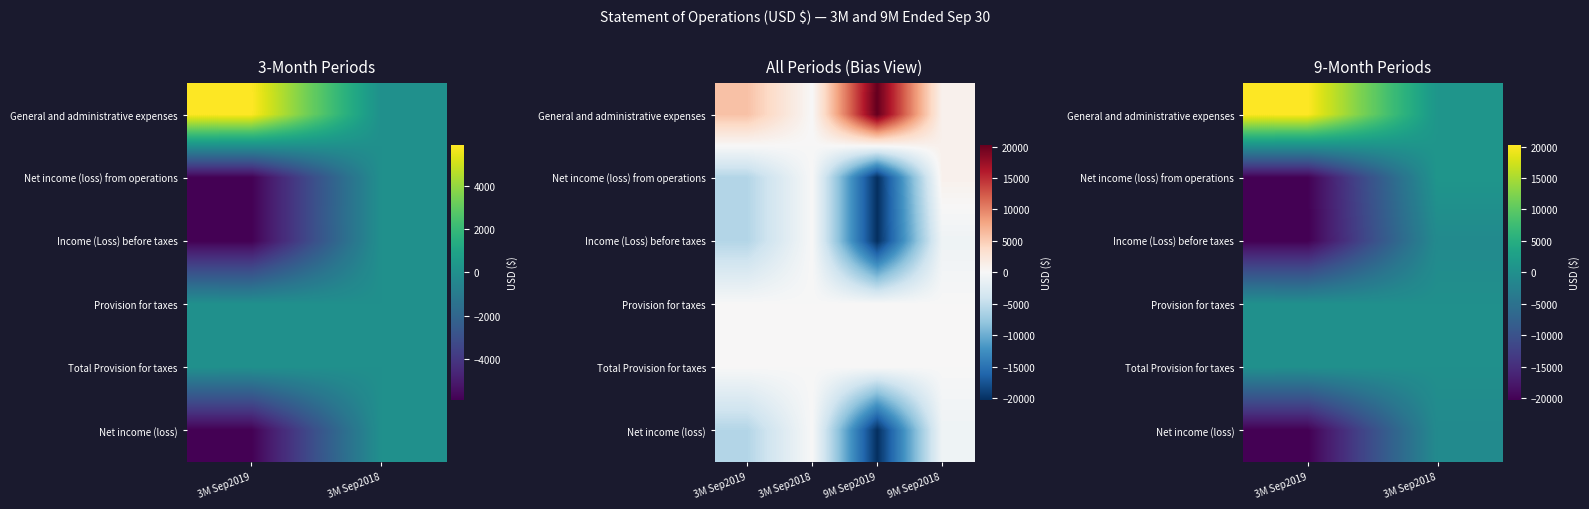

What is the difference between the Net income (loss) values at 3M Sep2019 and 3M Sep2018?

19346